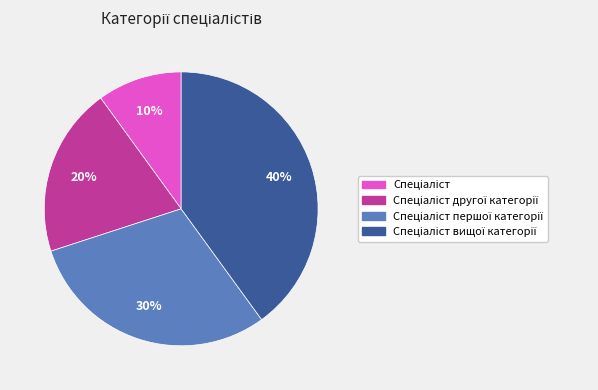

Count the number of slices in the pie.

4